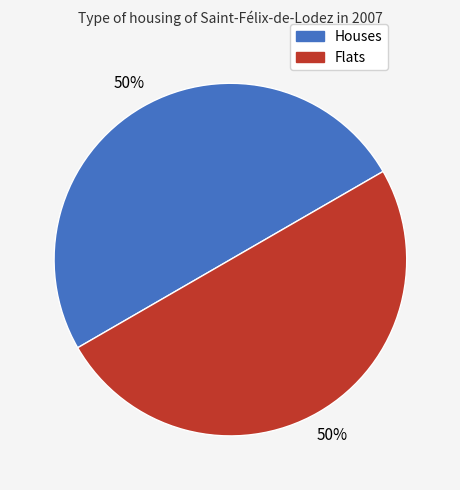

To the nearest percent, what is the average slice percentage?

50%